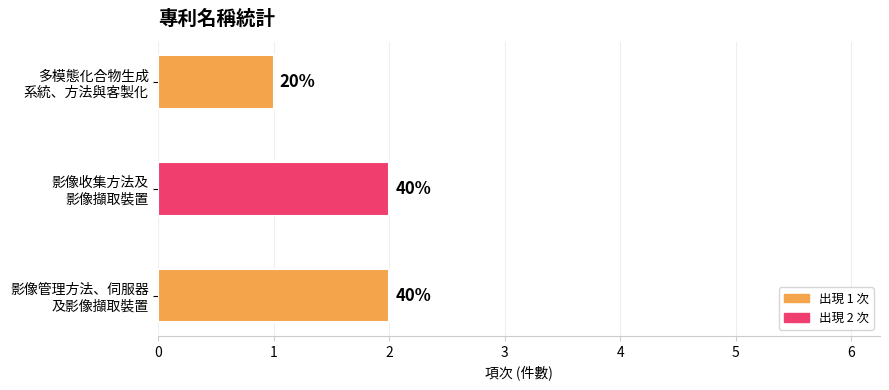

How many bars are there in total?

3